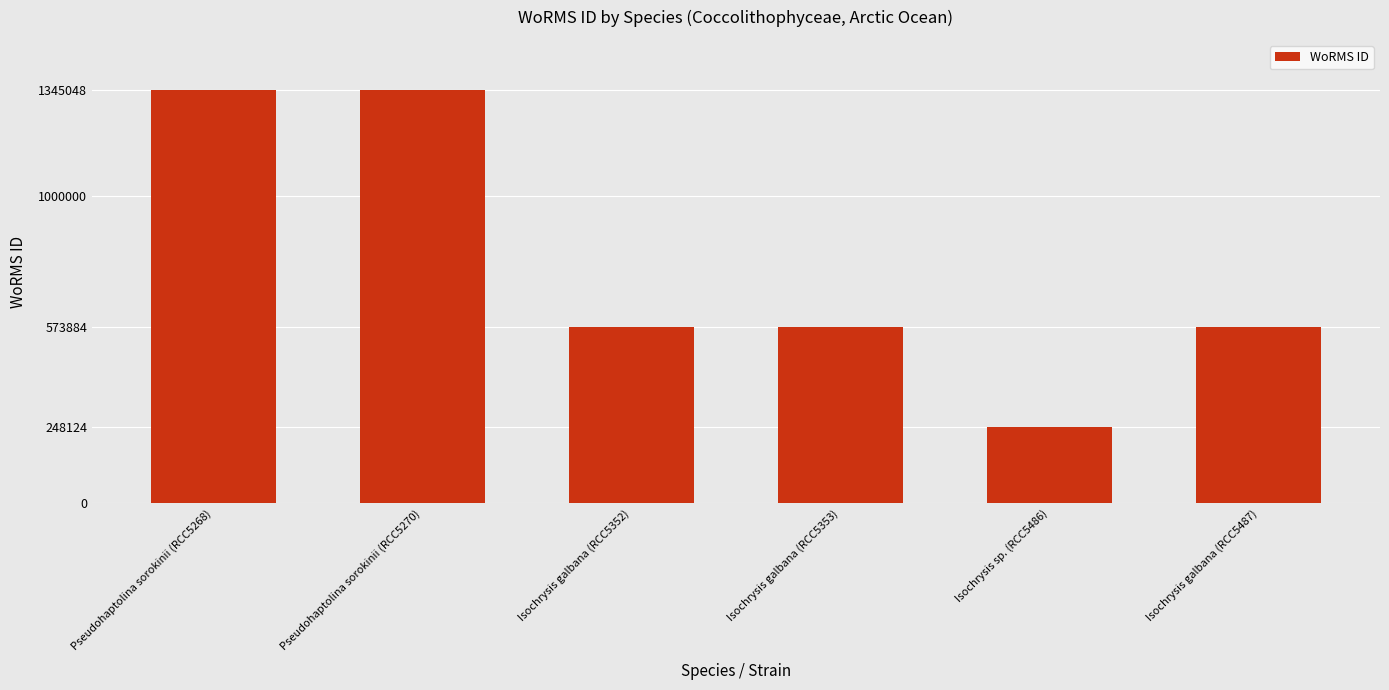

Reading left to right, list all the values displayed in this chart.

1345048	1345048	573884	573884	248124	573884